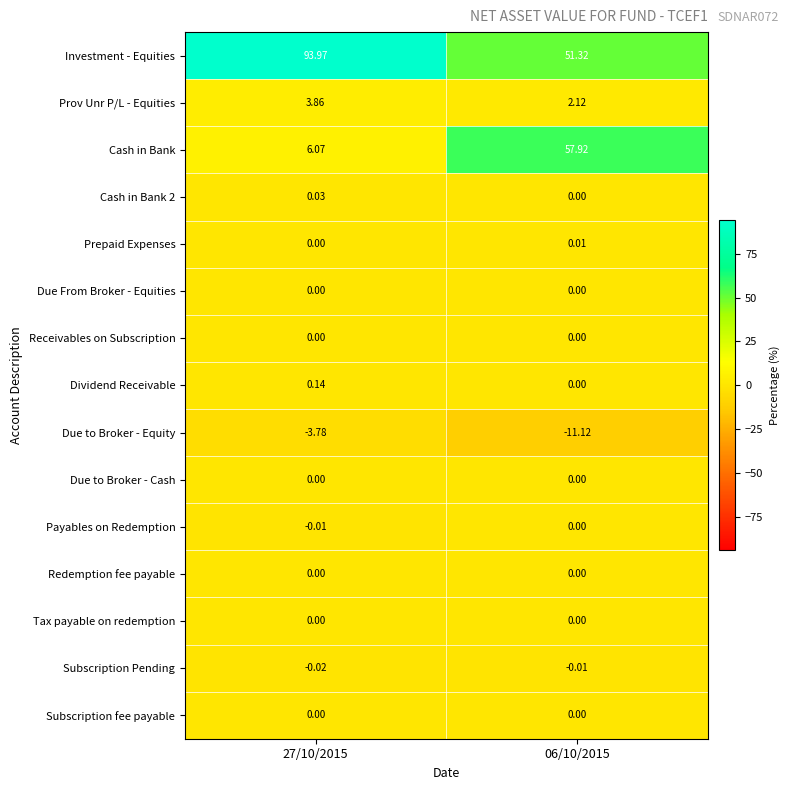

Which series has the widest spread of values?

Cash in Bank